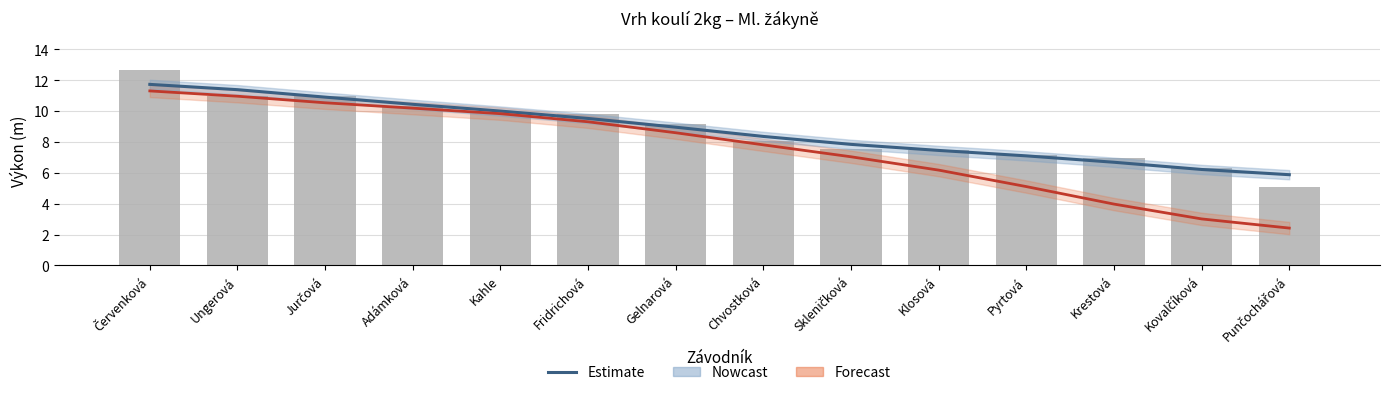

What is the difference between the second highest and second lowest values in the Estimate series?

5.2